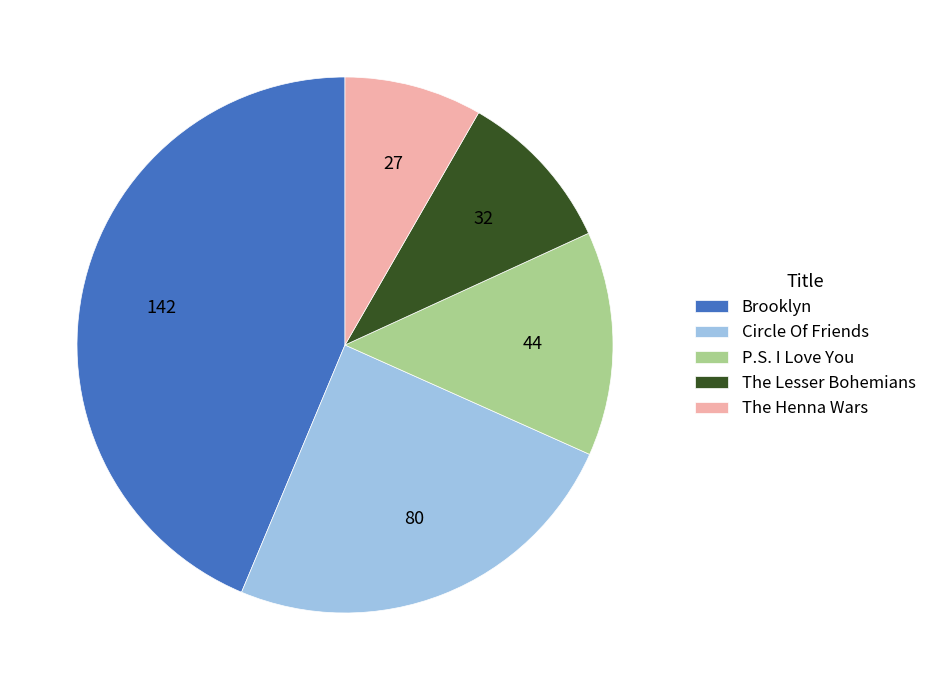

Is P.S. I Love You the majority of the pie?

No